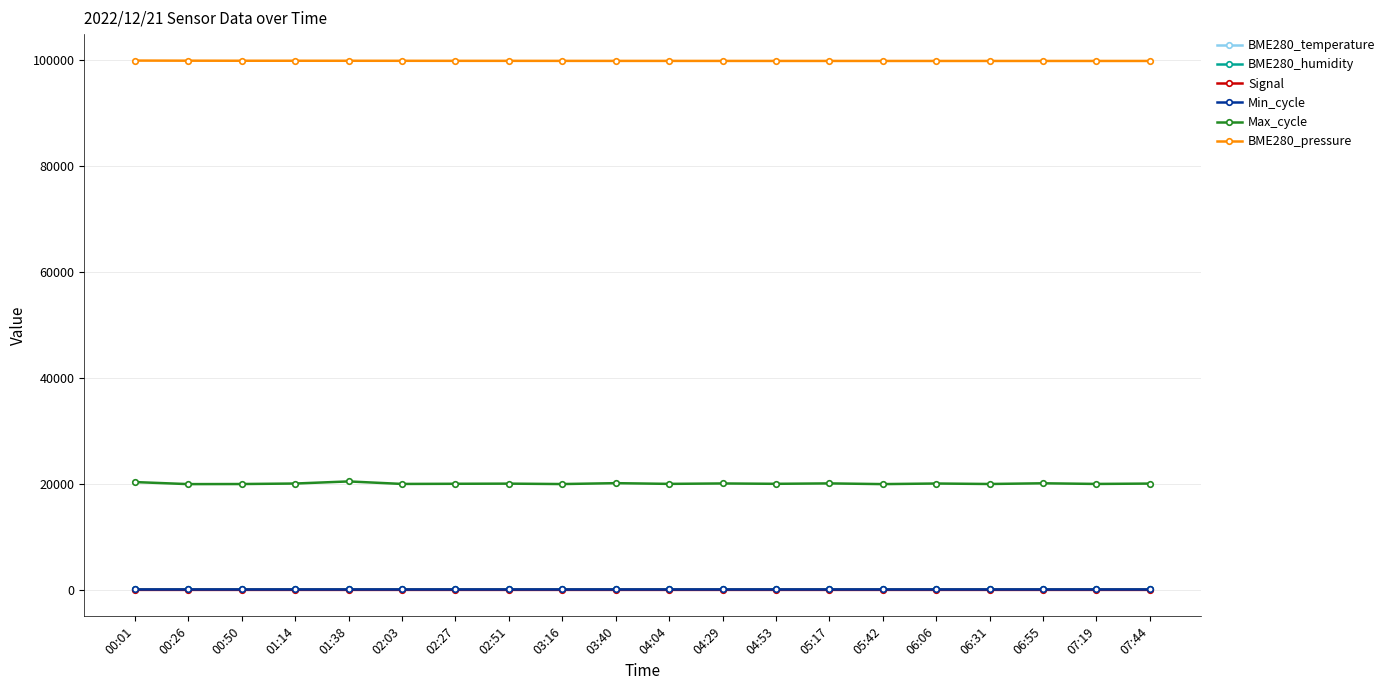

What position from the left is 05:42?

15